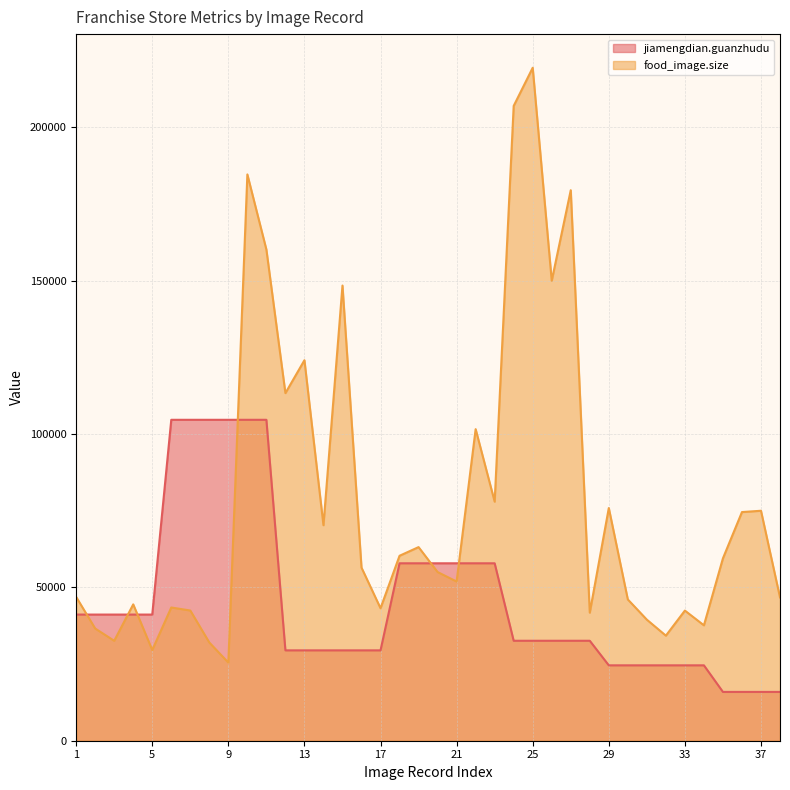

The value of food_image.size at 6 is 43435. True or false?

True